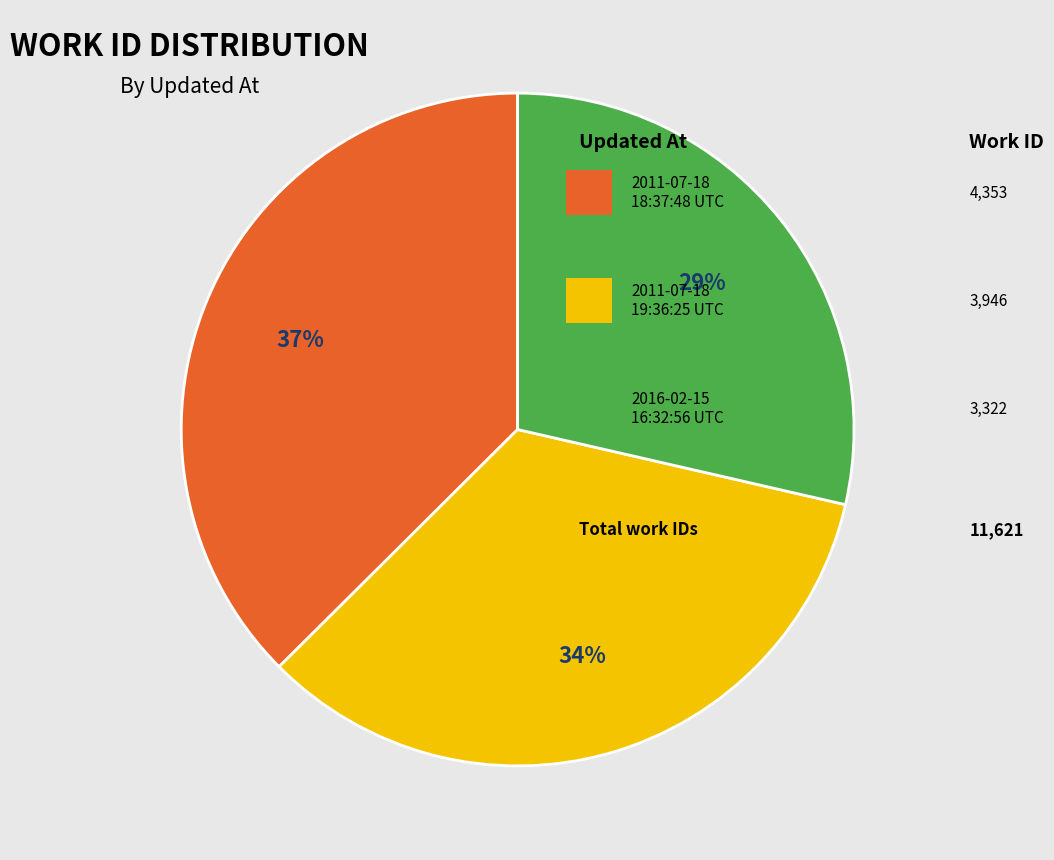

Does any single category account for the majority?

No